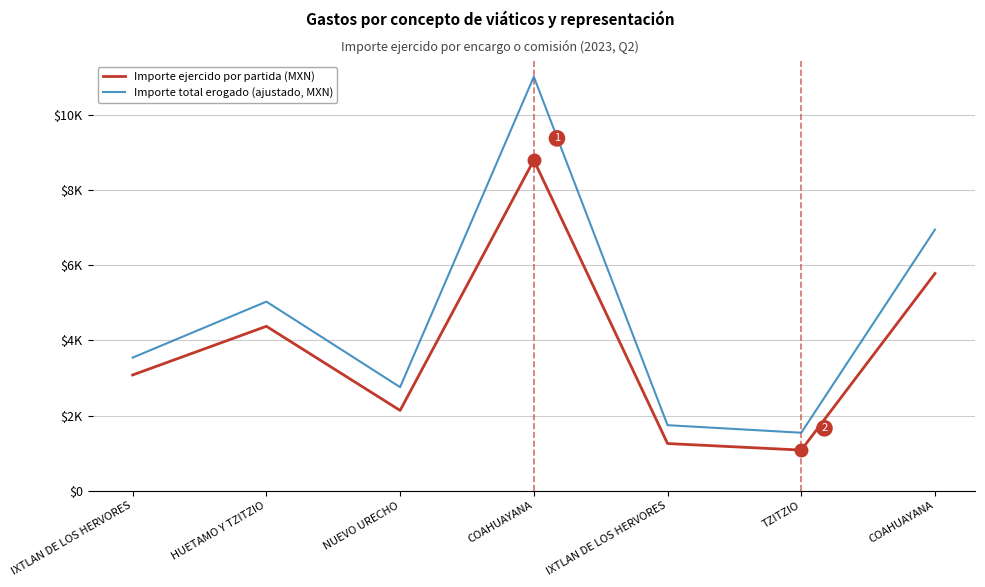

What is the spread (max minus min) of values at COAHUAYANA?

2219.4